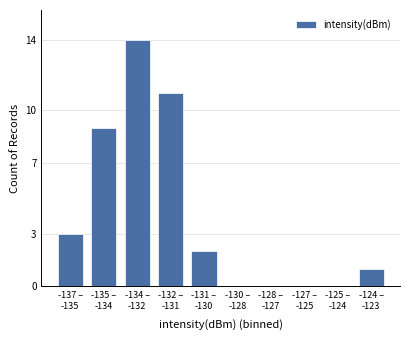

What is the greatest value displayed?

14